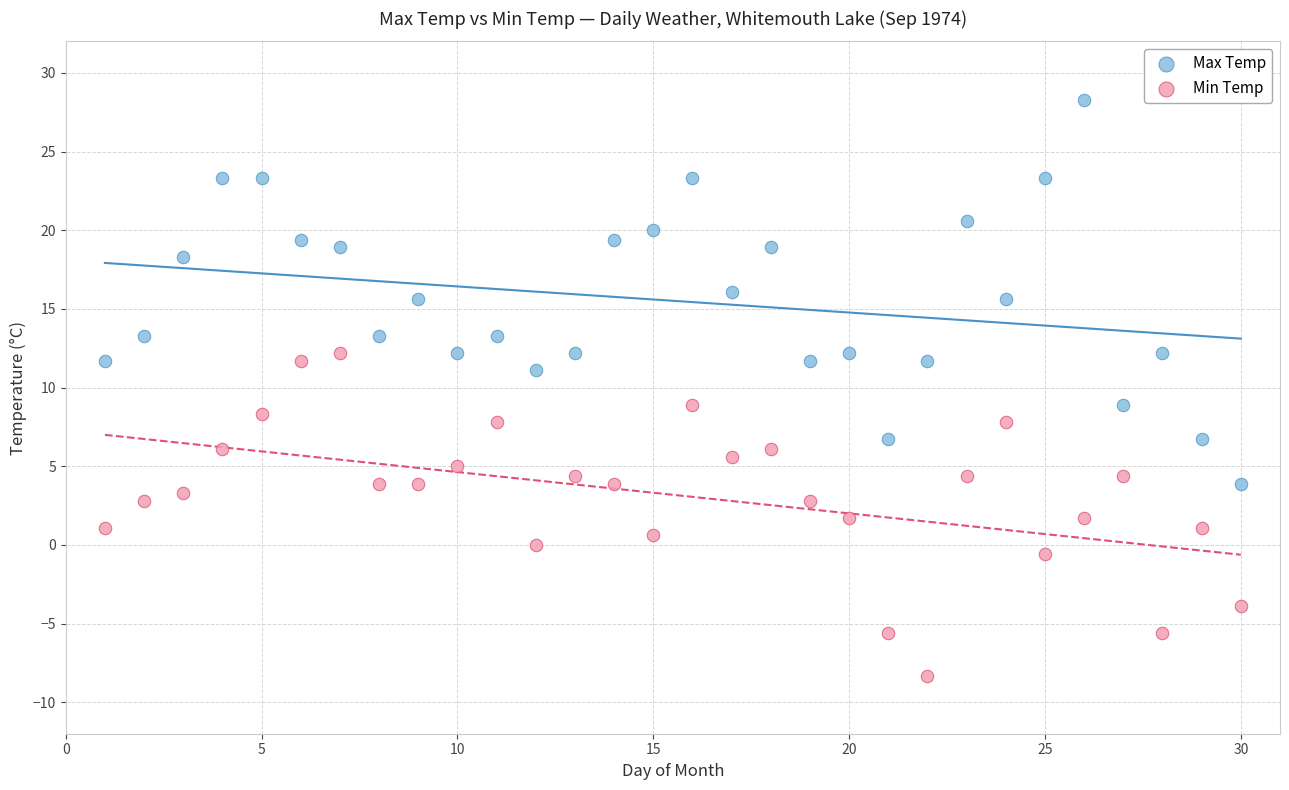

What is the X range (max minus min) for the scatter plot?

29.0